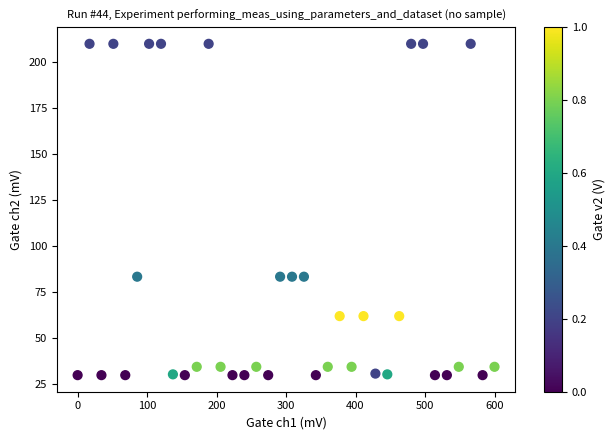

What is the range of Y values (max minus min)?

180.0